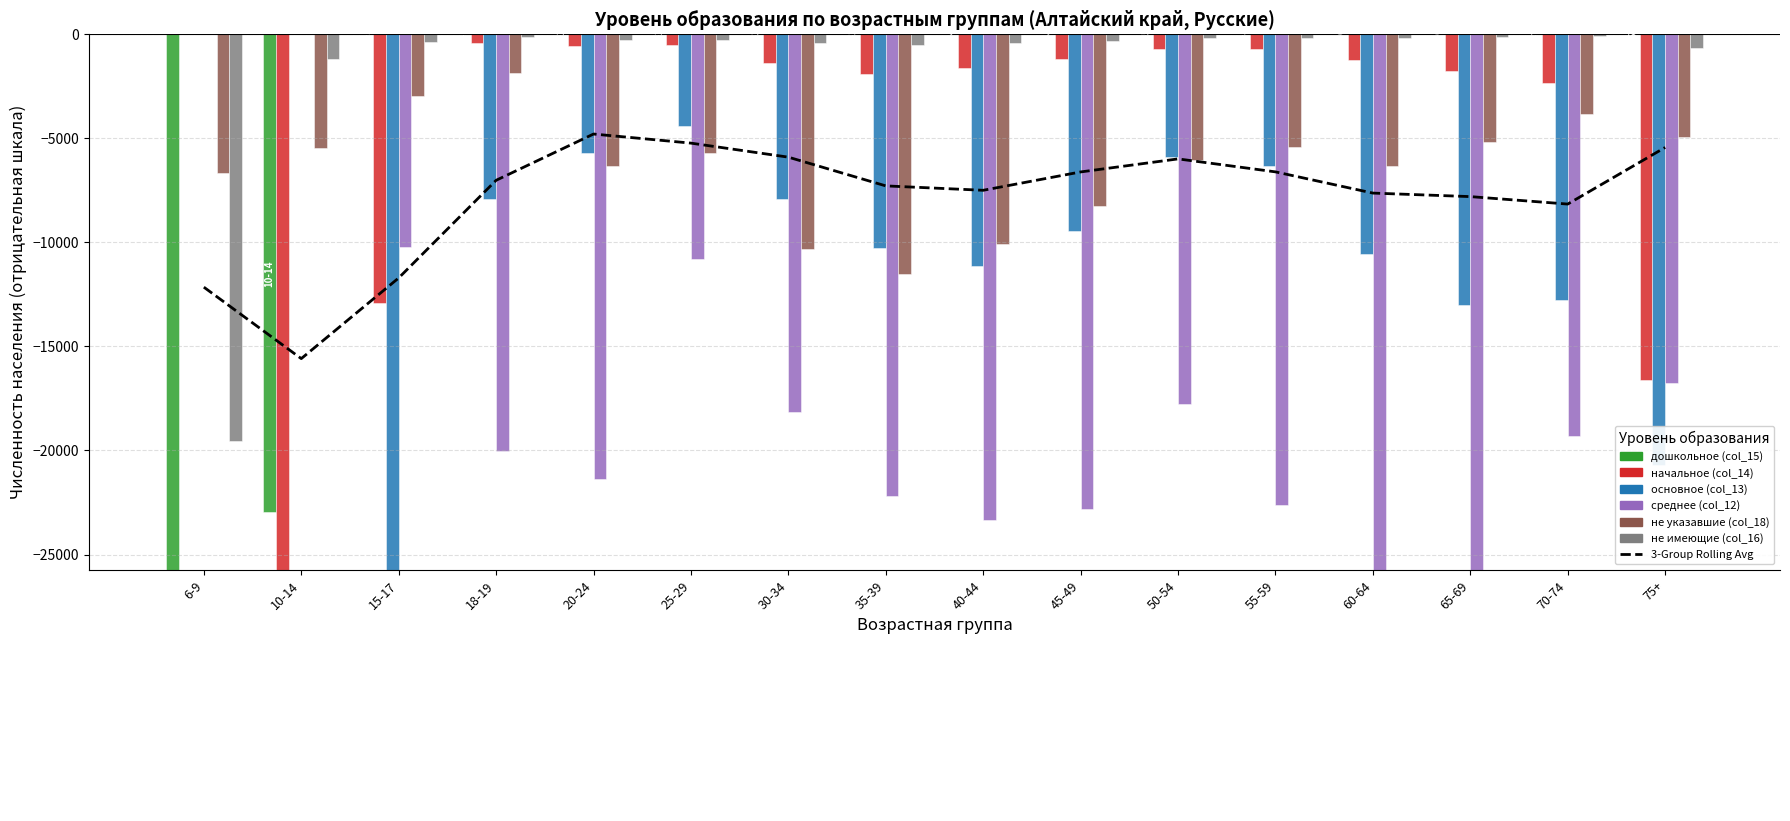

At which category is the sum across all series the highest?

25-29